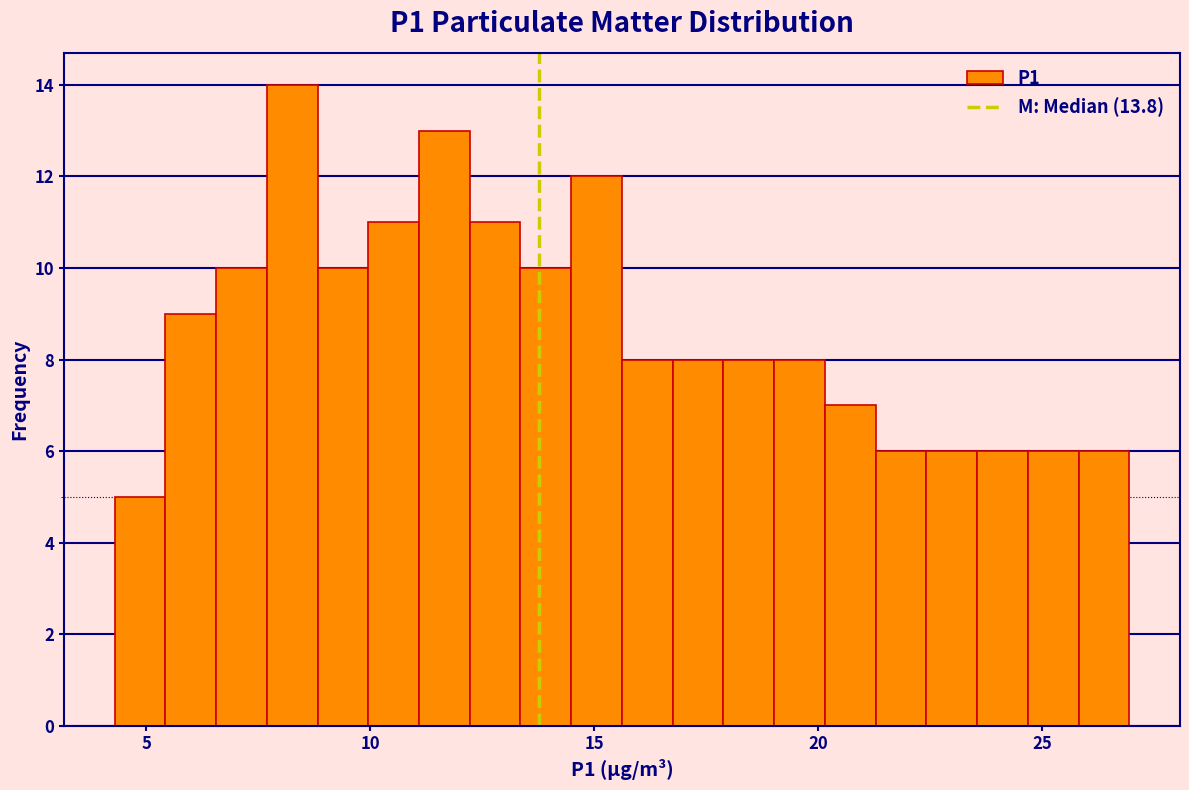

Around what value on the x-axis is the tallest bar? Give the approximate position of its centre, as read against the axis.

8.5